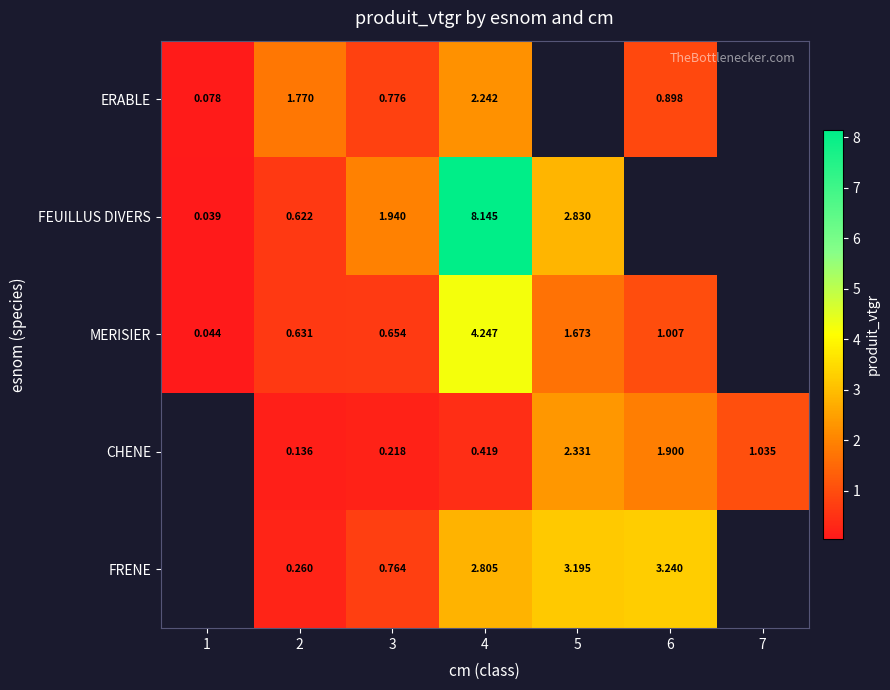

The value of ERABLE at 2 is 1.8. True or false?

True